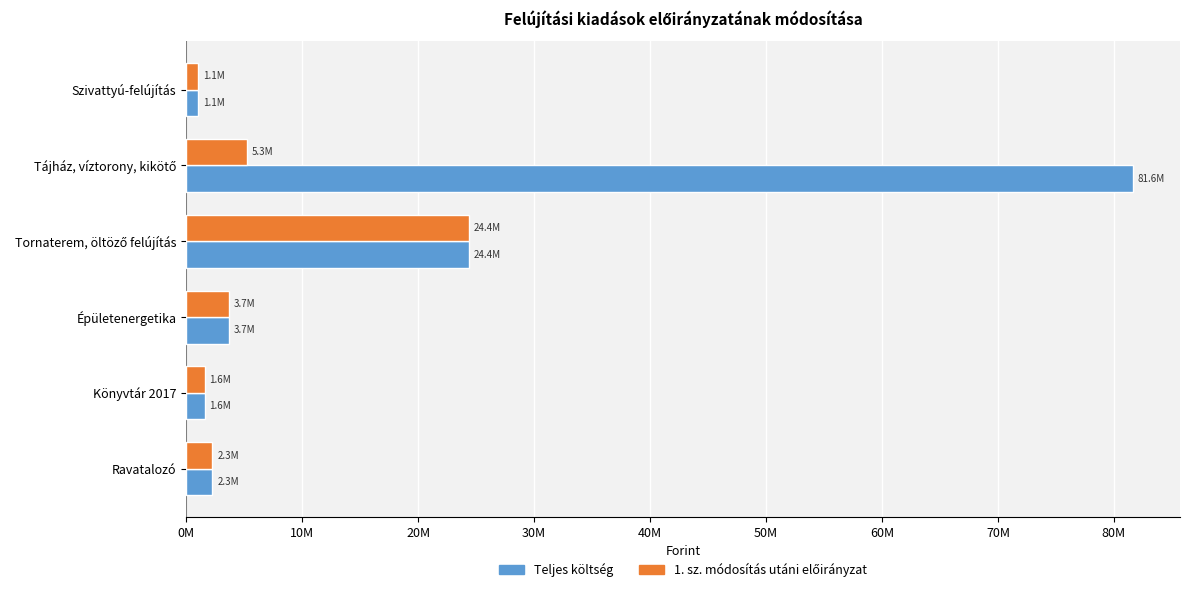

What is the sum of all Teljes költség values?

114610173